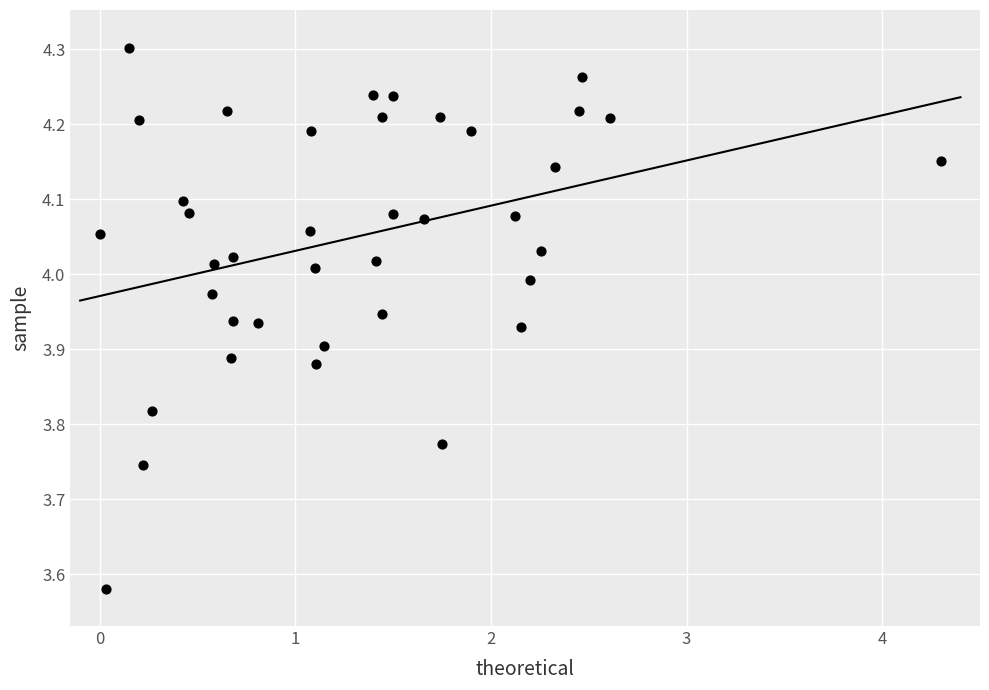

What is the range of Y values (max minus min)?

0.7